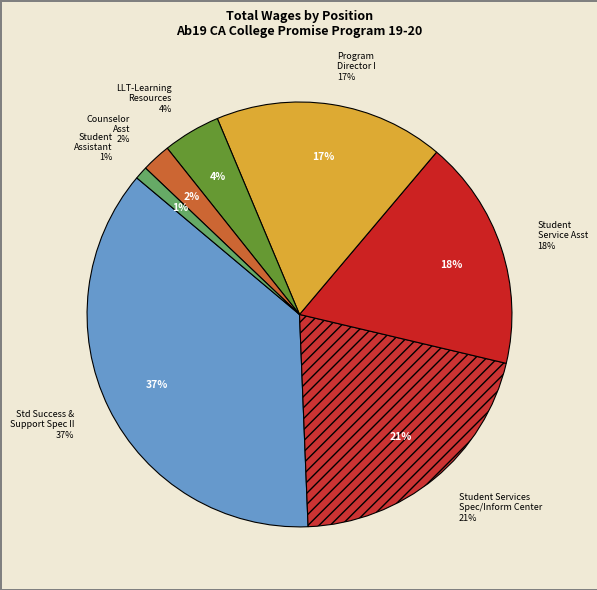

How much of the chart is everything except Std Success & Support Spec II?

63.2%